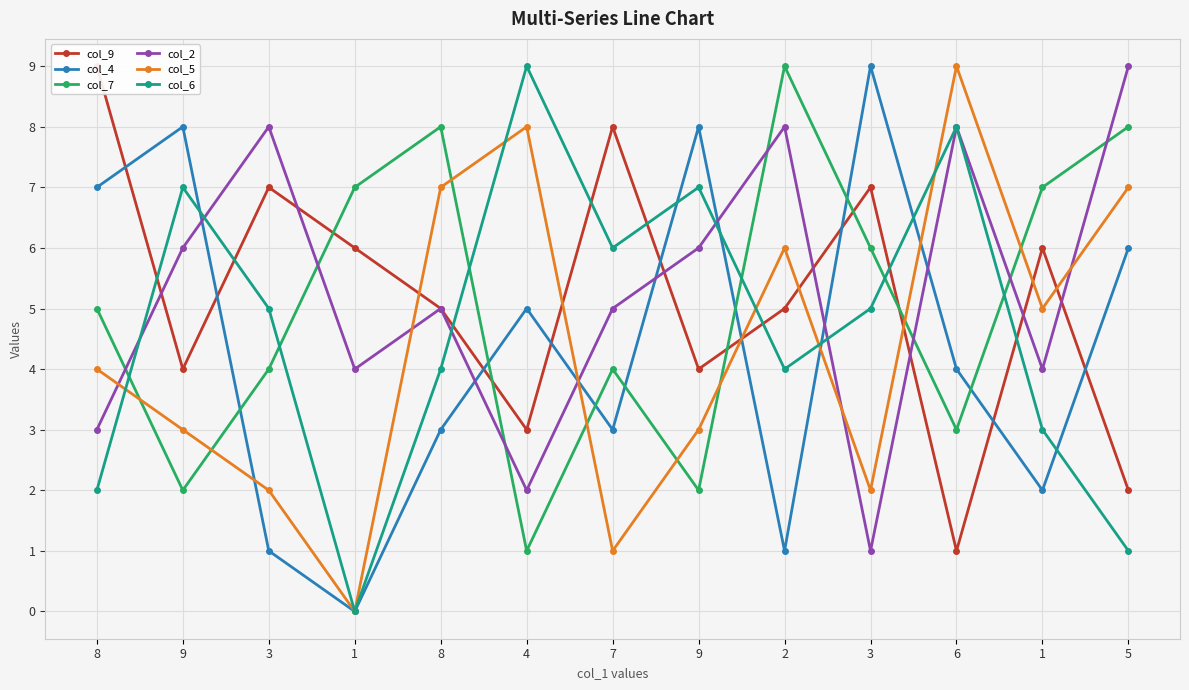

At which label does col_5 reach its peak?

6